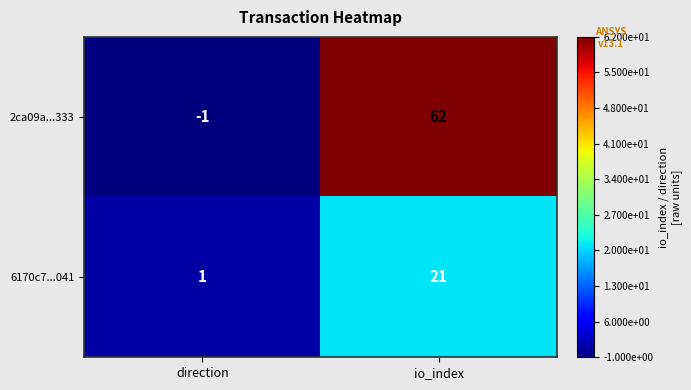

Which category has the highest value across all series?

io_index